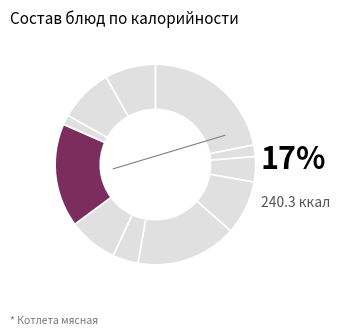

To the nearest percent, what is the difference between the largest and smallest slice percentages?

20%